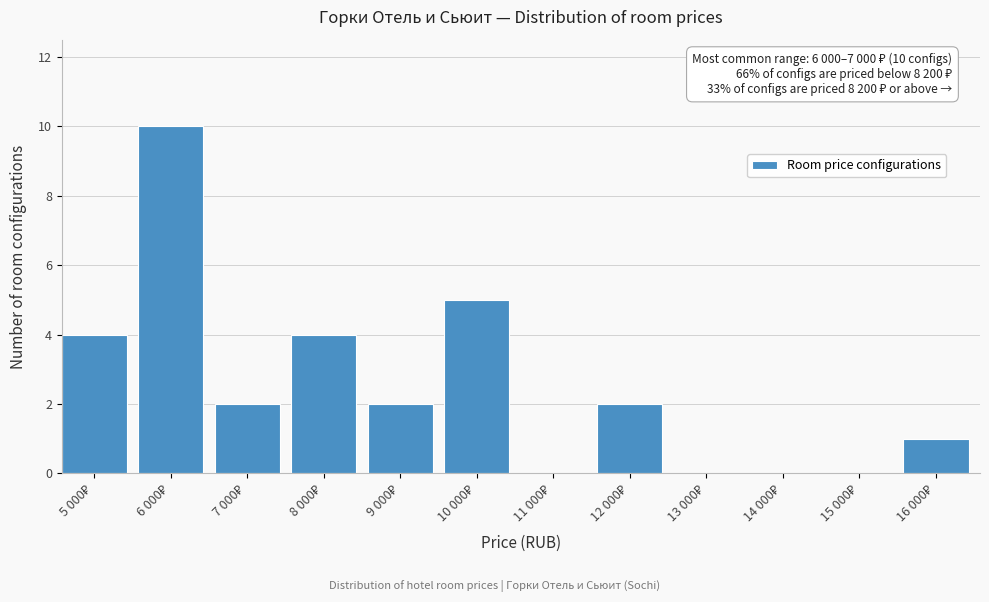

What is the sum of all values?

30